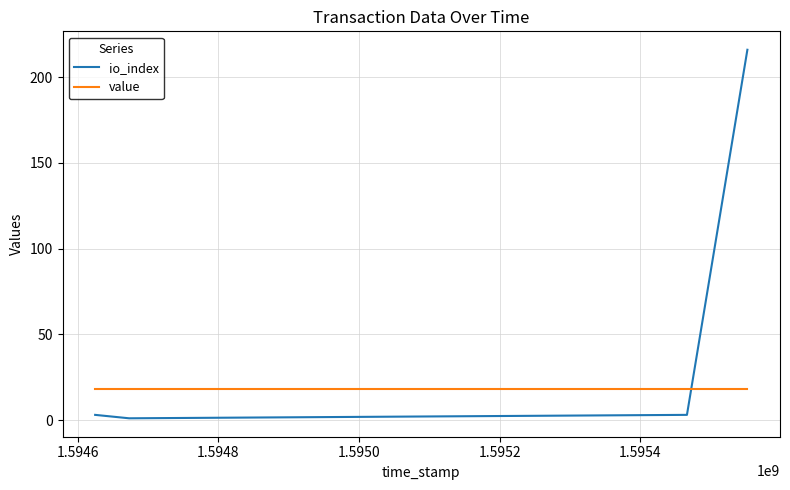

After their last crossing, which series has the higher values: value or io_index?

io_index